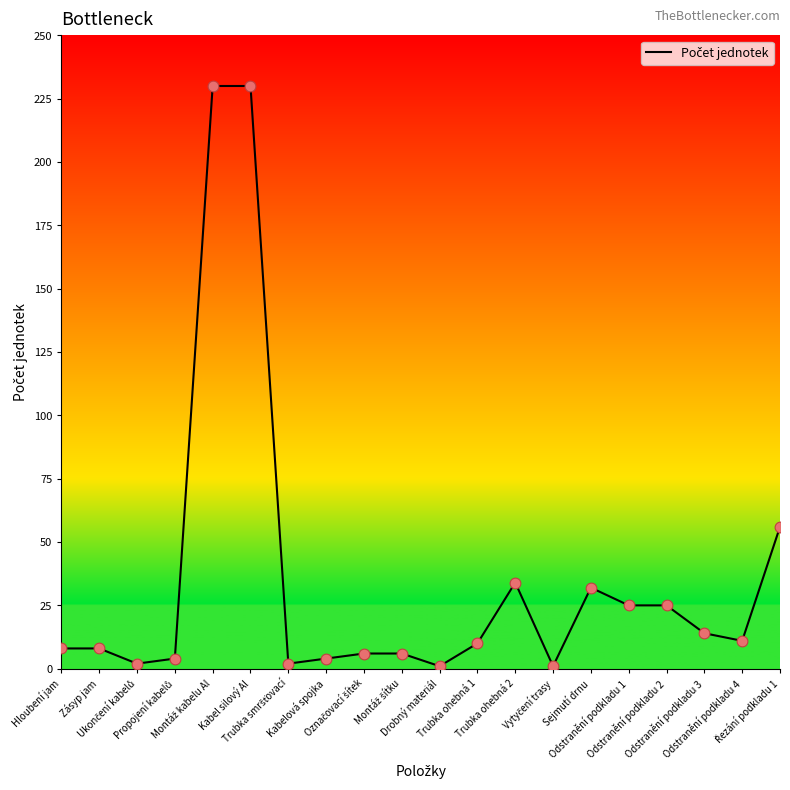

What is the maximum value shown in the chart?

230